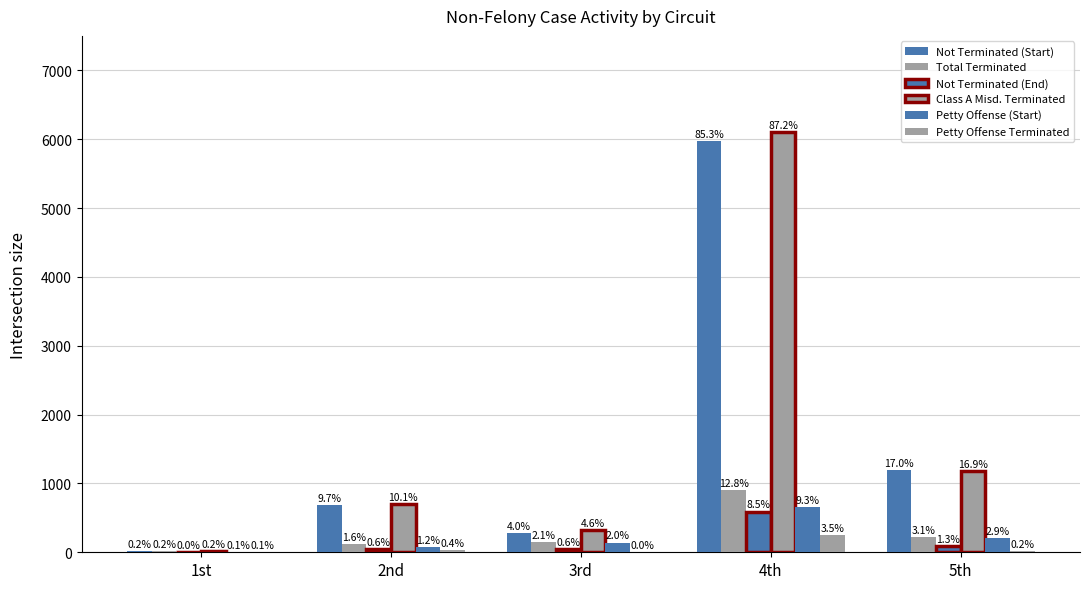

What is the approximate value of Not Terminated (Start) at 2nd?

680